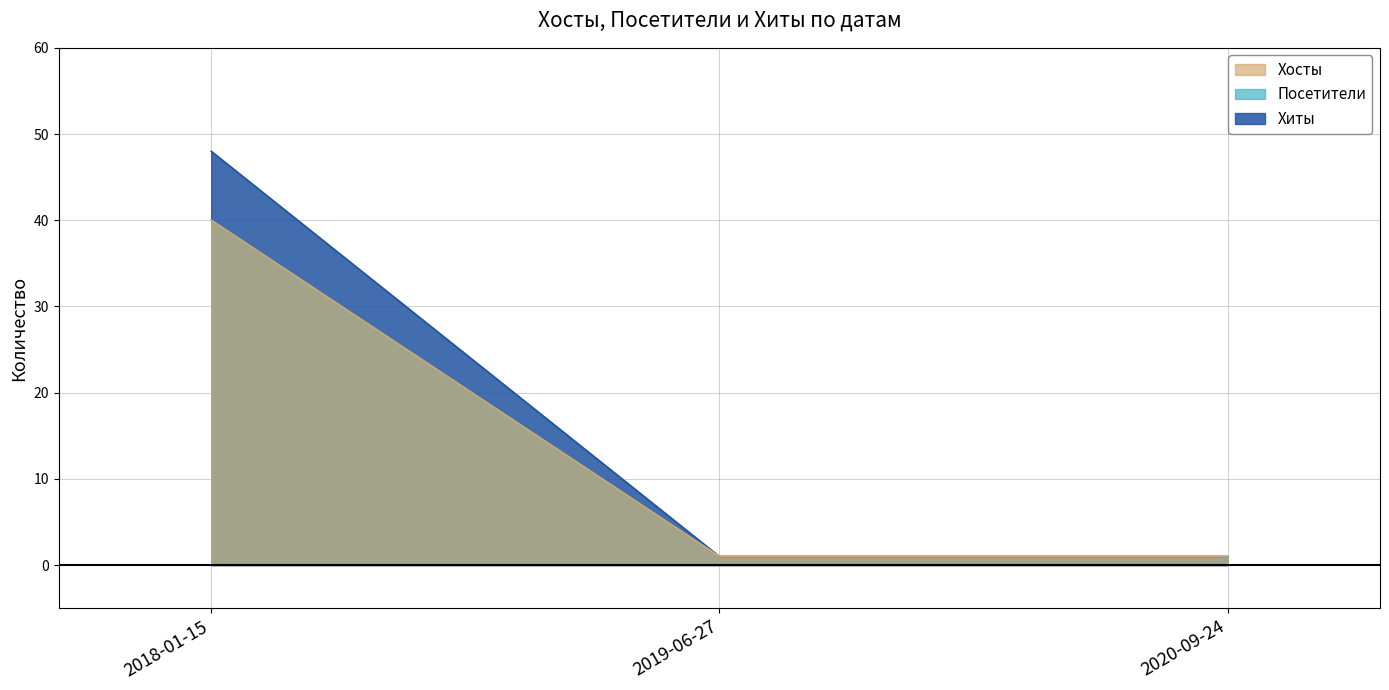

At which label is Посетители closest to 20?

2019-06-27